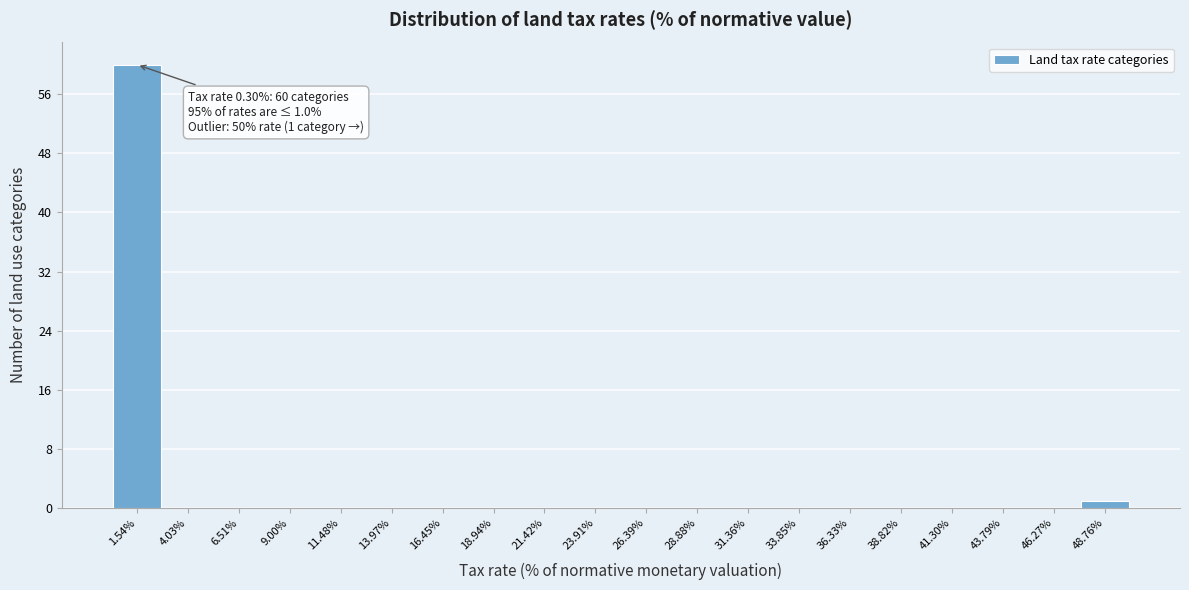

Which range on the x-axis has the tallest bar?

0.5 to 3.0